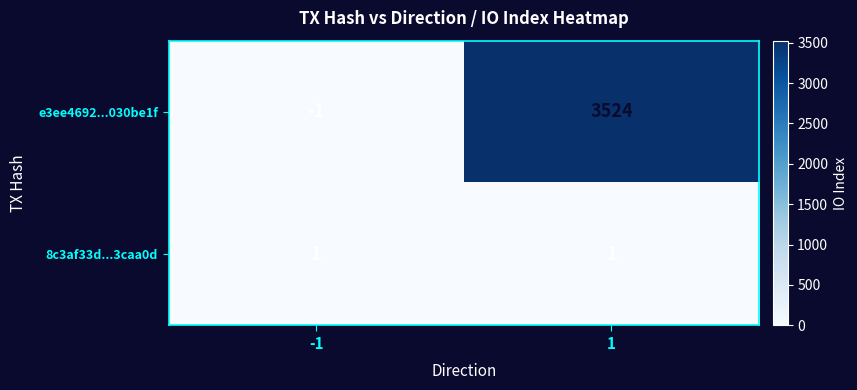

Which series has the largest range (max minus min)?

e3ee4692...030be1f